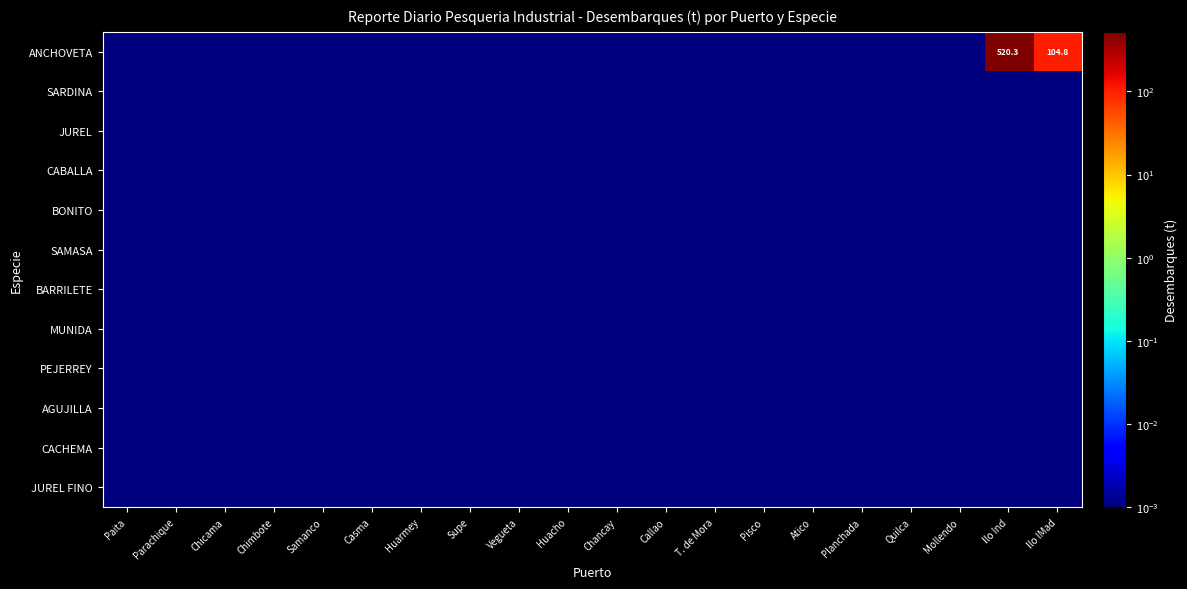

What is the spread (max minus min) of values at Ilo IMad?

104.8